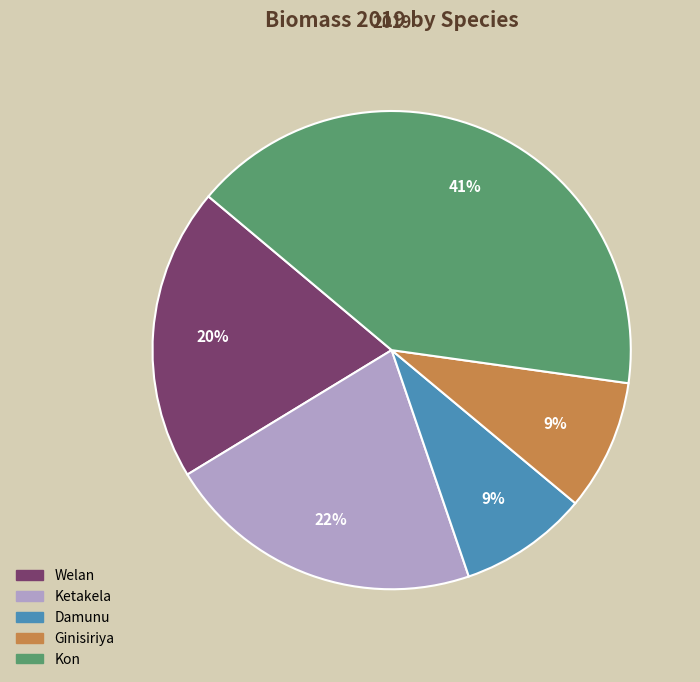

Is there a majority slice in this chart?

No